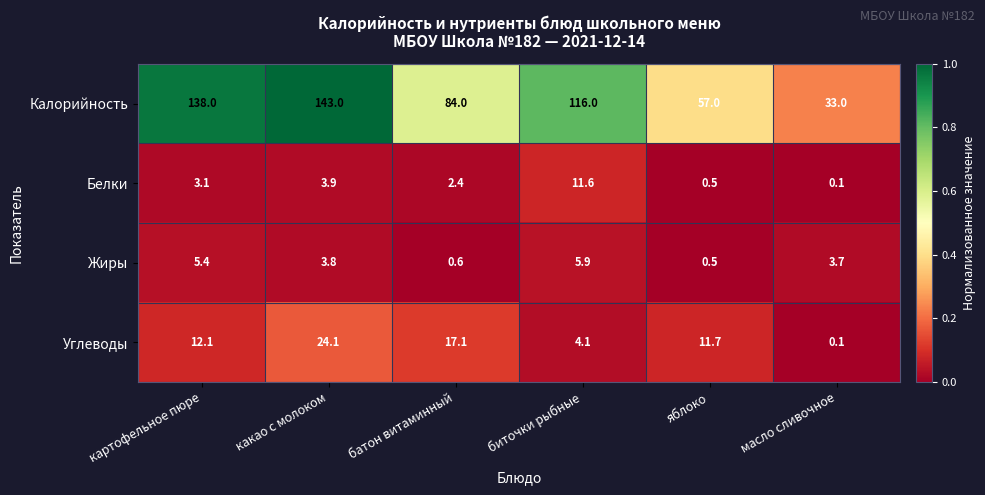

Which series has the largest total across all categories?

Калорийность